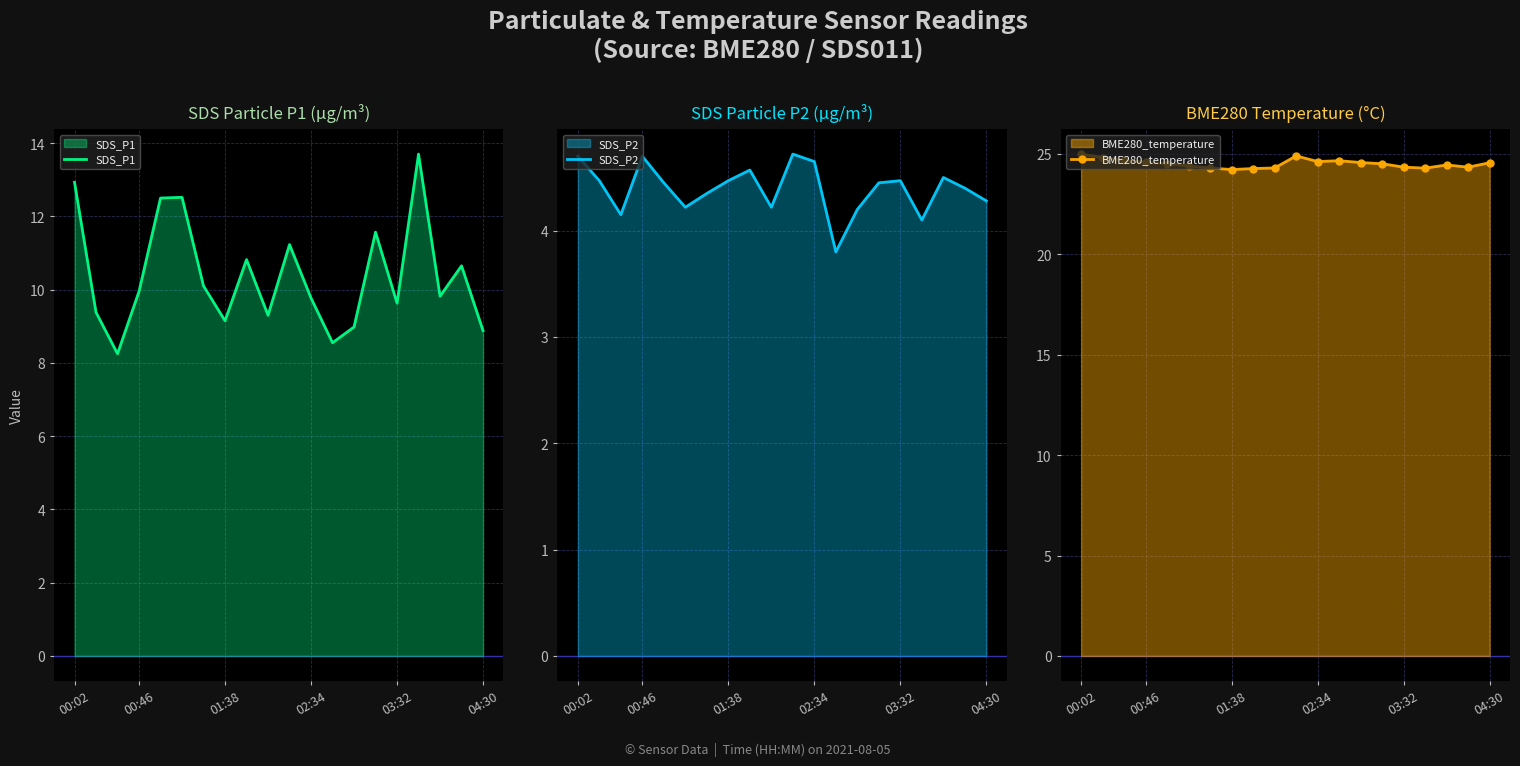

What is the highest value of the SDS_P1 series?

13.7